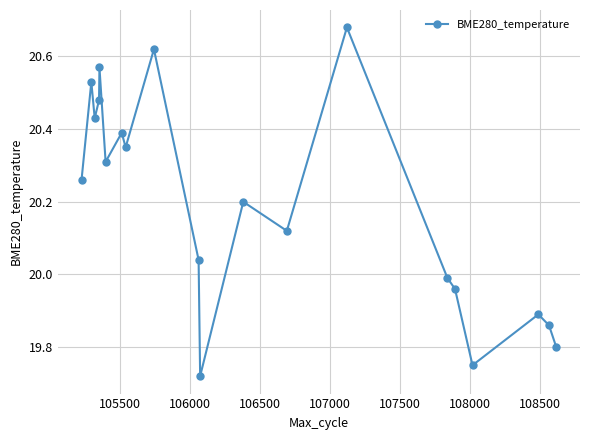

What is the difference between the maximum and minimum values?

1.0